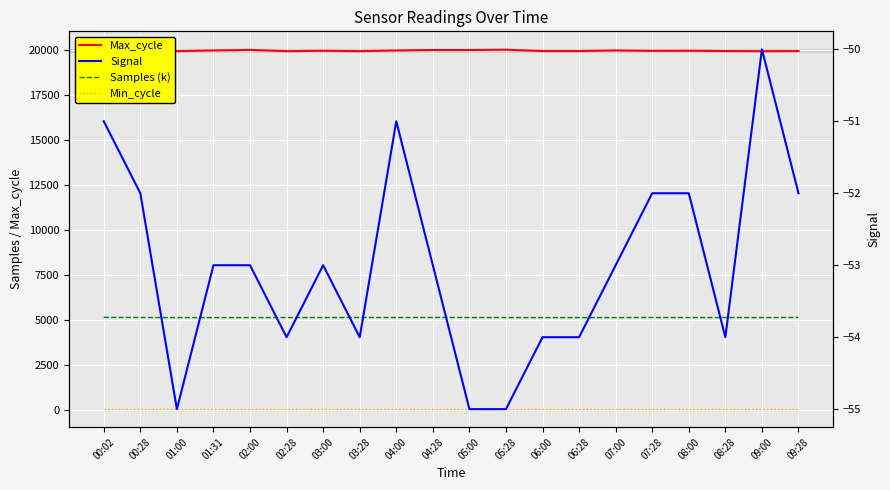

Reading right to left, what are all the values shown in this chart?

Max_cycle: 19918.0	19912.0	19919.0	19934.0	19928.0	19951.0	19919.0	19916.0	19995.0	19976.0	19976.0	19951.0	19912.0	19934.0	19912.0	19984.0	19952.0	19913.0	19966.0	19975.0
Samples (k): 5123.4	5115.0	5117.6	5114.9	5119.9	5113.9	5115.0	5113.8	5114.7	5118.2	5121.5	5117.1	5118.4	5115.3	5117.5	5114.2	5113.8	5115.1	5121.1	5125.8
Min_cycle: 28.0	28.0	28.0	28.0	28.0	28.0	28.0	28.0	28.0	28.0	28.0	28.0	28.0	28.0	28.0	28.0	28.0	28.0	28.0	28.0
Signal: -52.0	-50.0	-54.0	-52.0	-52.0	-53.0	-54.0	-54.0	-55.0	-55.0	-53.0	-51.0	-54.0	-53.0	-54.0	-53.0	-53.0	-55.0	-52.0	-51.0